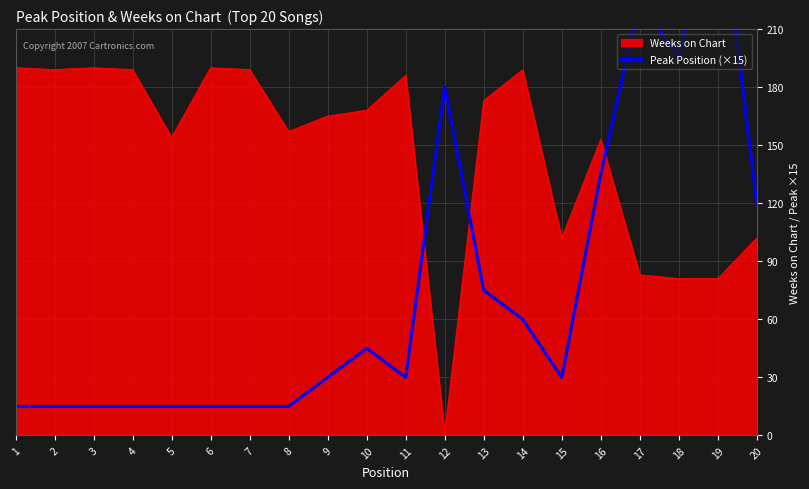

True or false: Weeks on Chart has a value of 189 at 7.

True